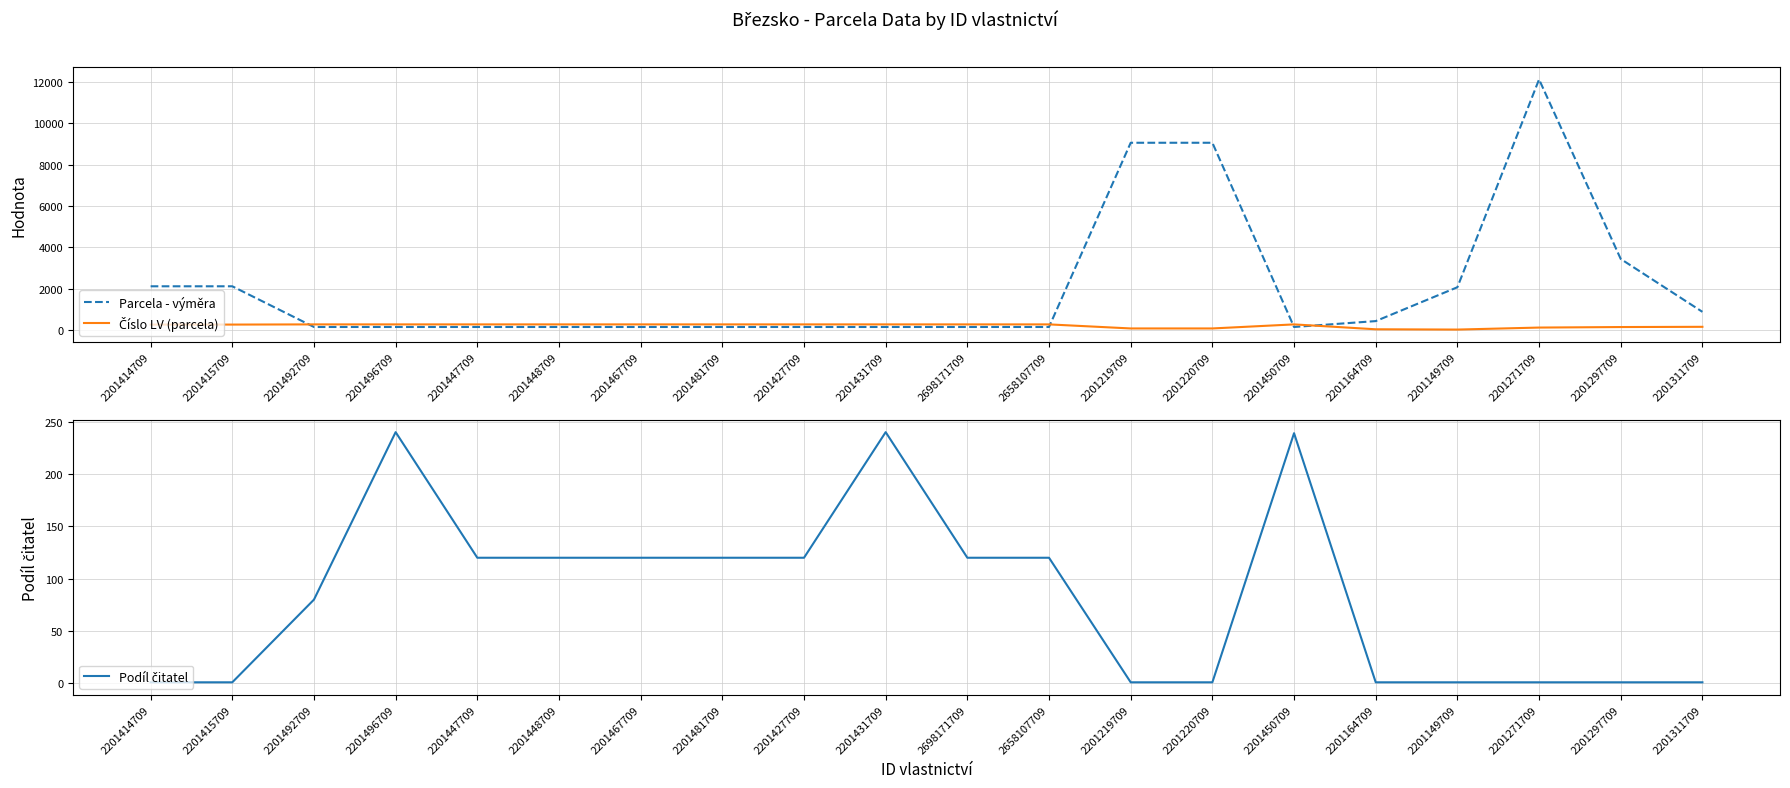

Reading left to right, extract all data points from this chart.

Parcela - výměra: 2122	2122	157	157	157	157	157	157	157	157	157	157	9053	9053	157	441	2076	12112	3441	888
Číslo LV (parcela): 273	273	282	282	282	282	282	282	282	282	282	282	86	86	282	46	32	129	154	165
Podíl čitatel: 1	1	80	240	120	120	120	120	120	240	120	120	1	1	239	1	1	1	1	1